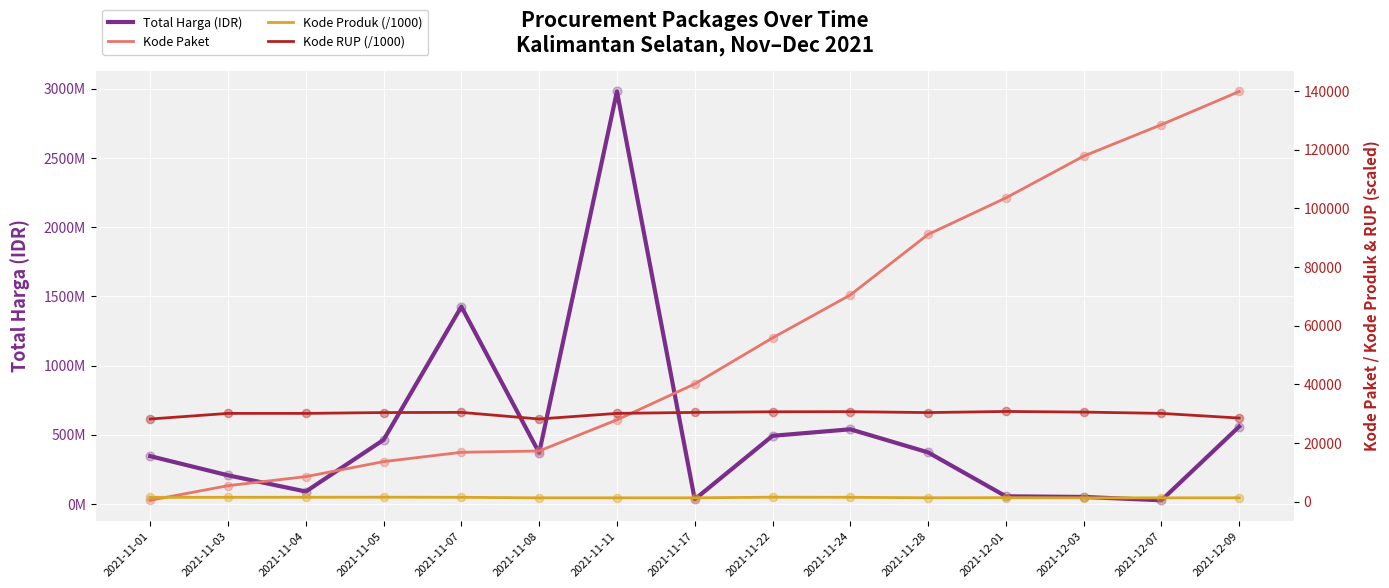

Which series has the largest total across all categories?

Total Harga (IDR)